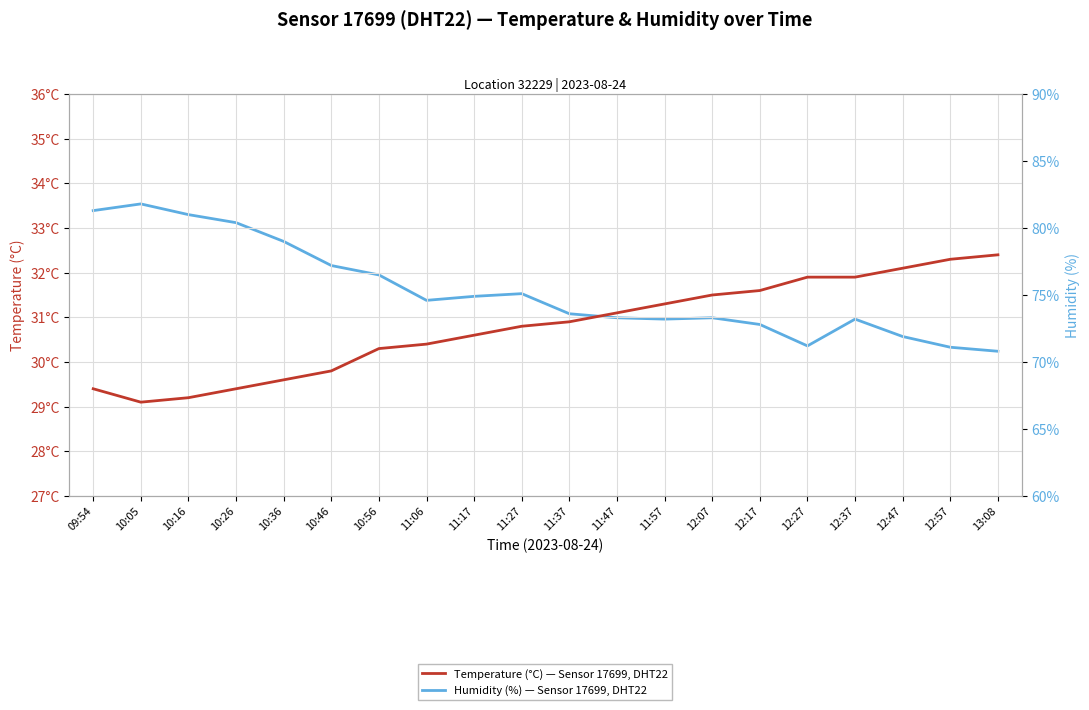

Count the number of data series in this chart.

2